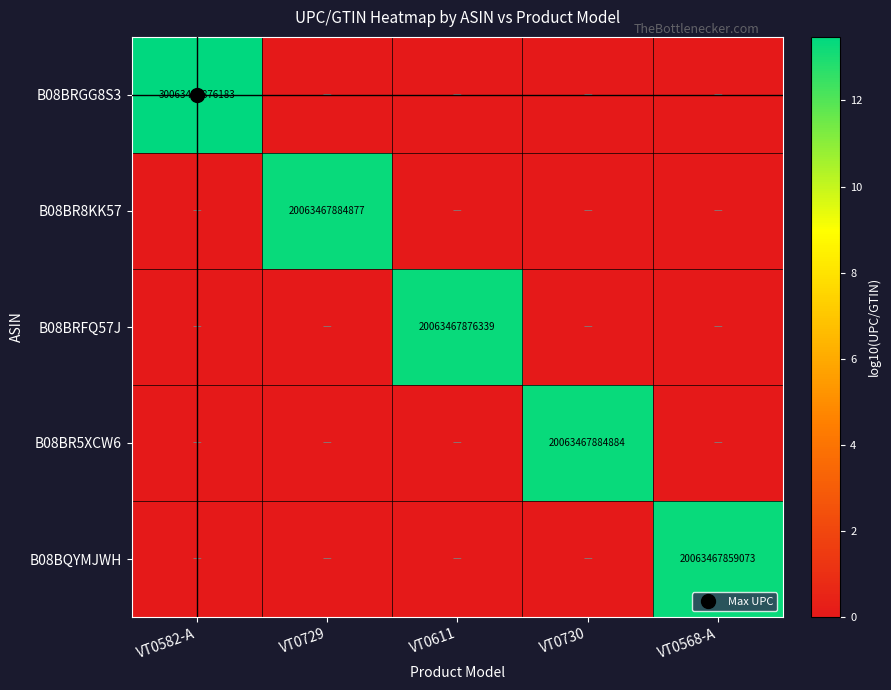

What is the maximum value shown in the chart?

13.5